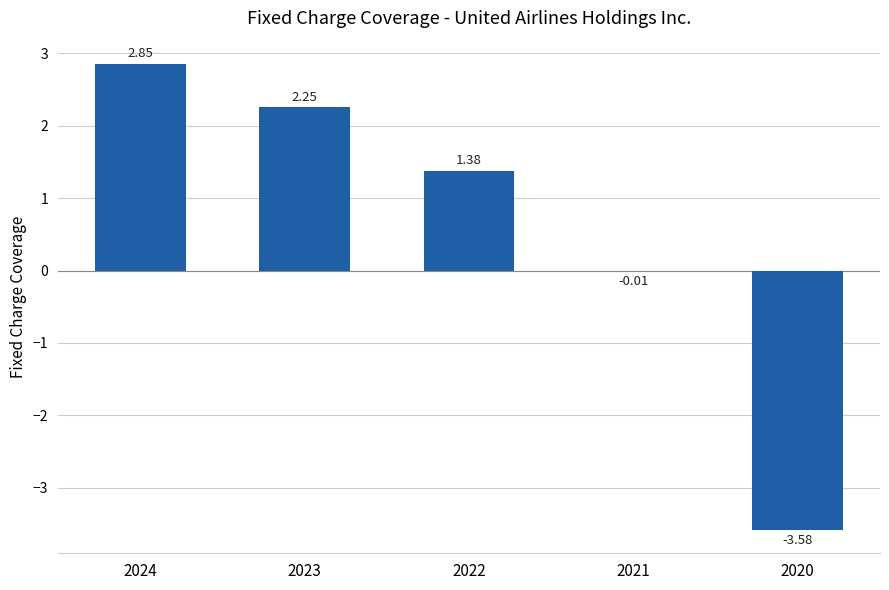

Where does the data first go above 1?

2024